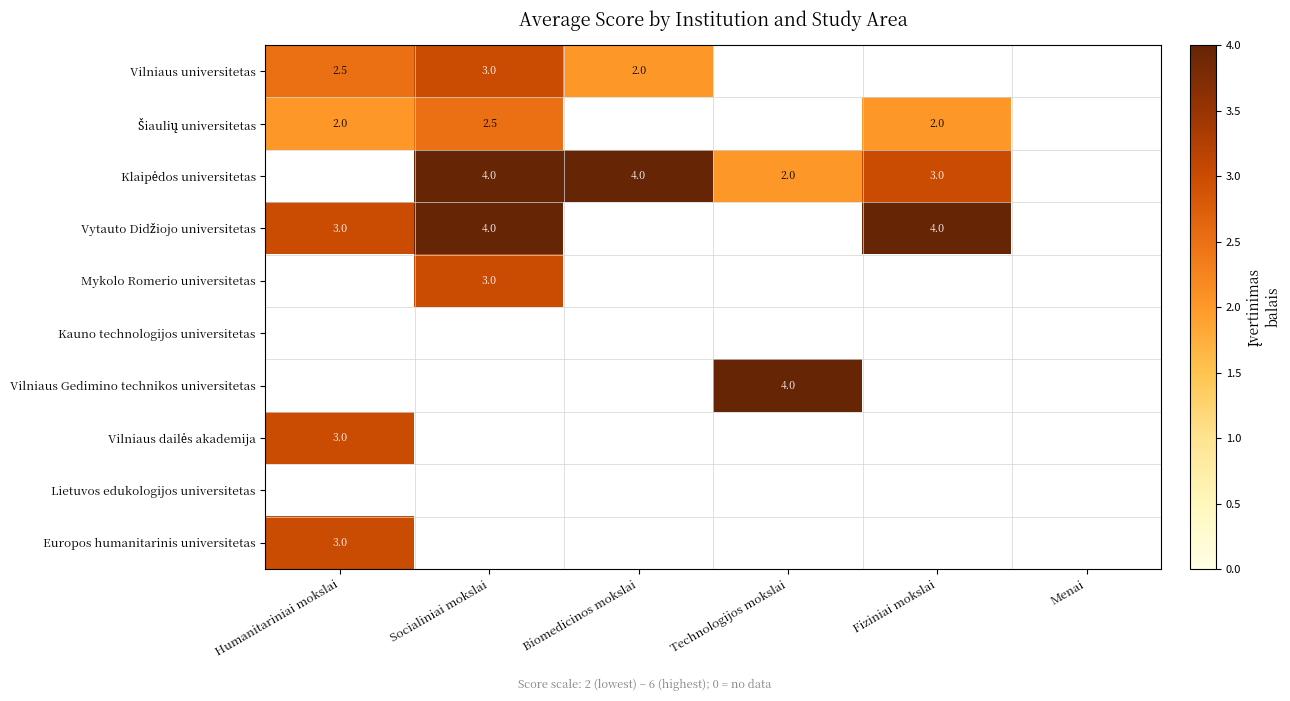

Is the value of Mykolo Romerio universitetas at Socialiniai mokslai greater than the value of Vilniaus Gedimino technikos universitetas at Technologijos mokslai?

No